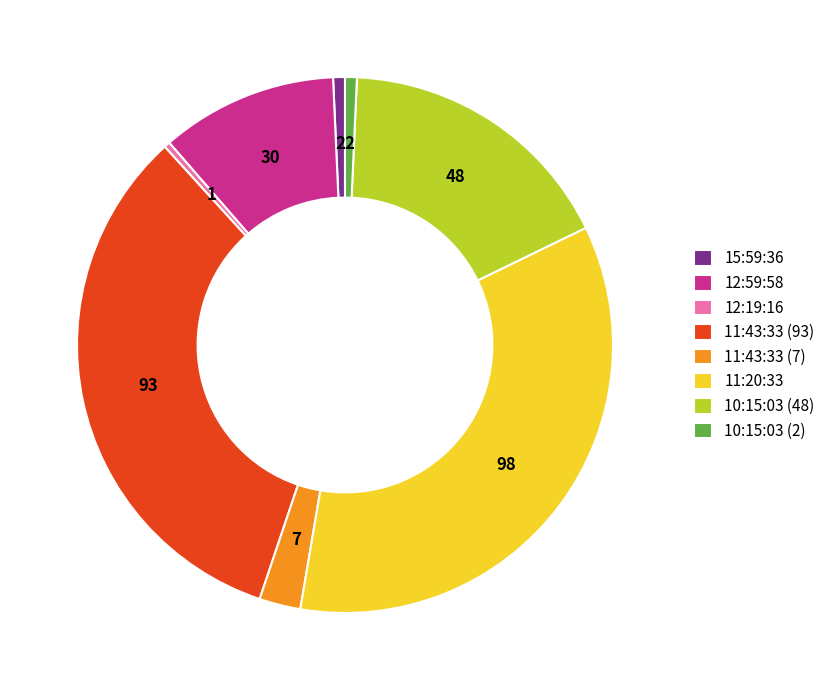

The 10:15:03 (2) slice represents 10% of the pie. True or false?

False